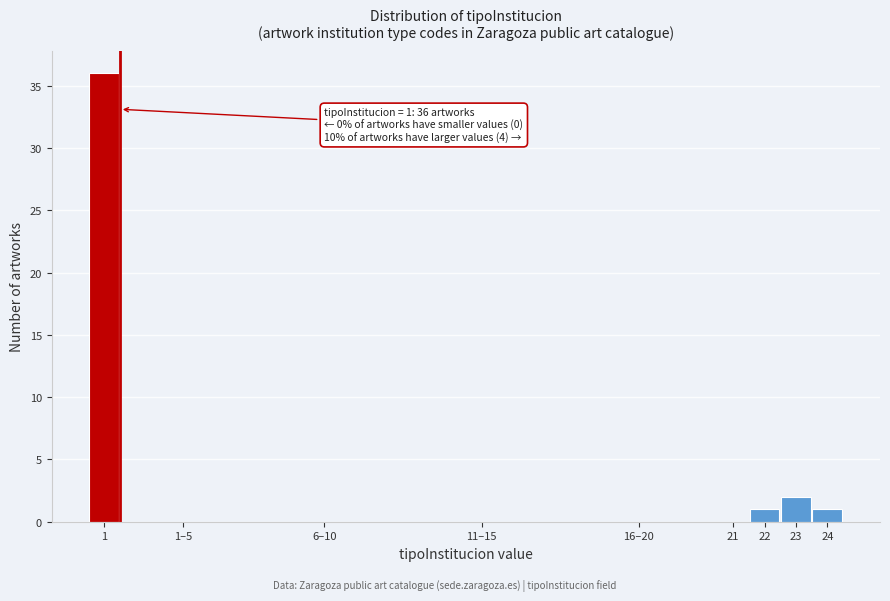

Reading right to left, extract all data points from this chart.

24=1	23=2	22=1	21=0	16–20=0	11–15=0	6–10=0	1–5=0	1=36